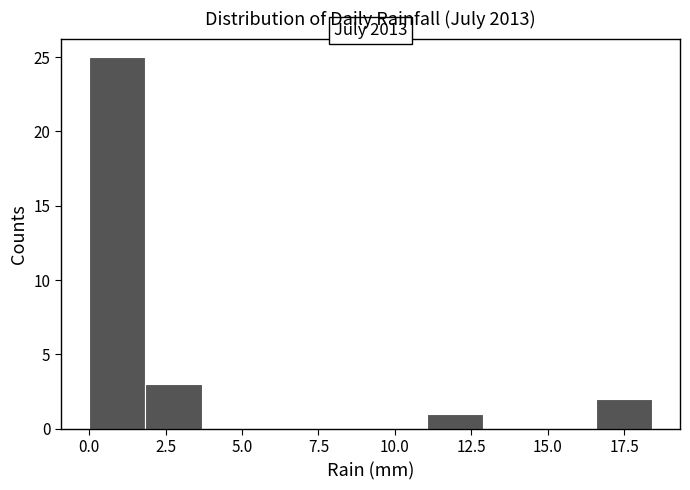

Read against the x-axis, roughly where is the centre of the tallest bar?

1.0